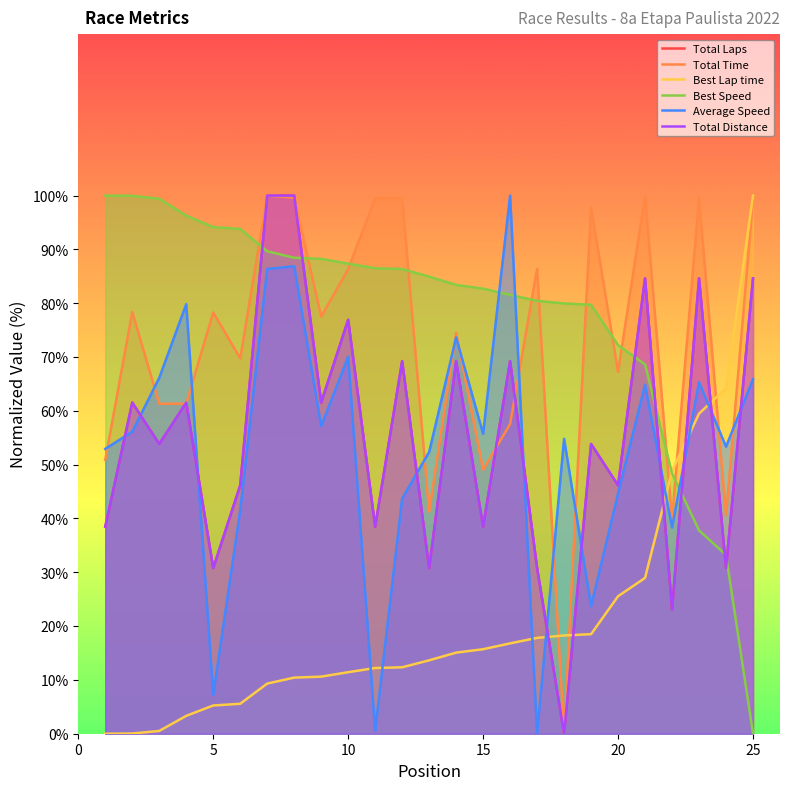

Read the Average Speed value at 10.

70.0